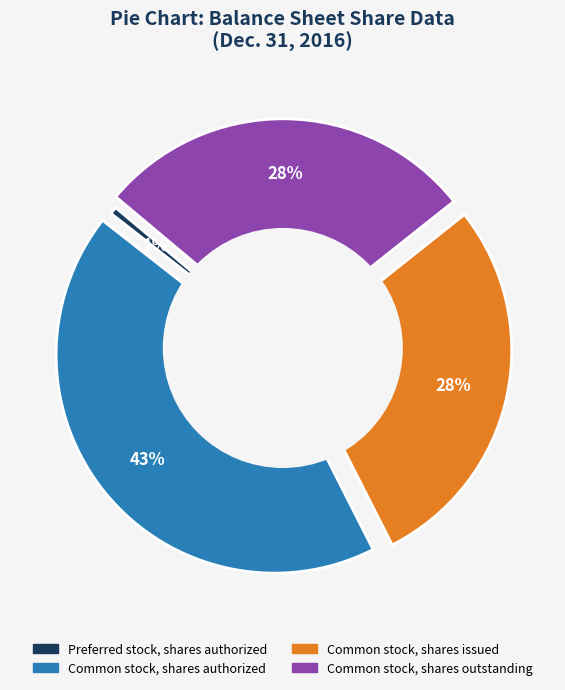

Does any single category account for the majority?

No